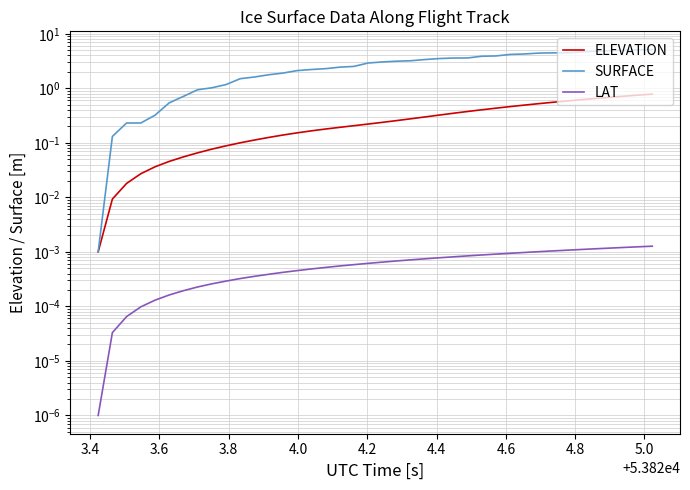

Reading left to right, list all the values displayed in this chart.

ELEVATION: 0.0	0.0	0.0	0.0	0.0	0.0	0.1	0.1	0.1	0.1	0.1	0.1	0.1	0.1	0.2	0.2	0.2	0.2	0.2	0.2	0.2	0.3	0.3	0.3	0.3	0.3	0.4	0.4	0.4	0.5	0.5	0.5	0.6	0.6	0.6	0.7	0.7	0.7	0.7	0.8
SURFACE: 0.0	0.1	0.2	0.2	0.3	0.5	0.7	0.9	1.0	1.2	1.5	1.6	1.8	1.9	2.1	2.2	2.3	2.4	2.5	2.9	3.0	3.1	3.2	3.4	3.5	3.6	3.6	3.9	3.9	4.2	4.3	4.4	4.5	4.5	4.7	4.8	4.9	5.0	5.0	5.1
LAT: 0.0	0.0	0.0	0.0	0.0	0.0	0.0	0.0	0.0	0.0	0.0	0.0	0.0	0.0	0.0	0.0	0.0	0.0	0.0	0.0	0.0	0.0	0.0	0.0	0.0	0.0	0.0	0.0	0.0	0.0	0.0	0.0	0.0	0.0	0.0	0.0	0.0	0.0	0.0	0.0